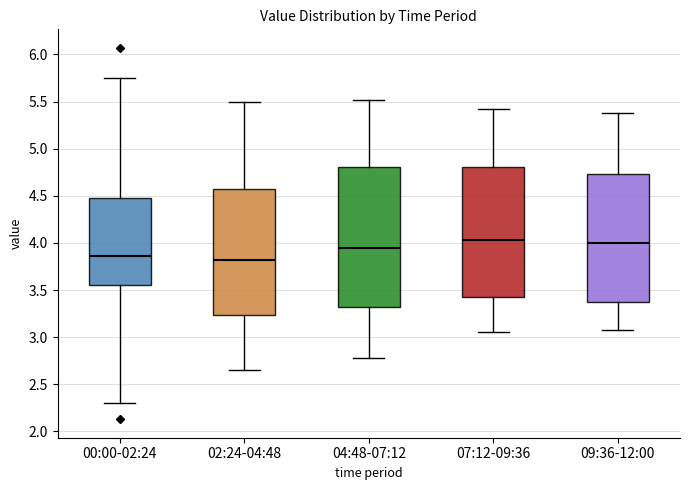

Reading left to right, transcribe this box plot: for each box, give where its median line is, the range the box spans, and where its two whiskers end, as read against the y-axis. The values are not printed on the chart, so give them approximately, as read against the axis.

00:00-02:24: median 3.85, box 3.55 to 4.50, whiskers 2.30 to 5.75
02:24-04:48: median 3.80, box 3.25 to 4.55, whiskers 2.65 to 5.50
04:48-07:12: median 3.95, box 3.35 to 4.80, whiskers 2.80 to 5.50
07:12-09:36: median 4.05, box 3.45 to 4.80, whiskers 3.05 to 5.40
09:36-12:00: median 4.00, box 3.35 to 4.75, whiskers 3.10 to 5.40